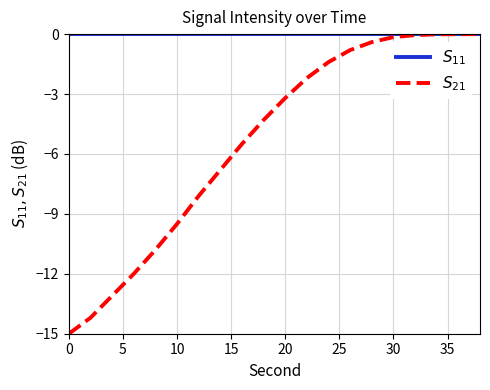

True or false: $S_{11}$ and $S_{21}$ cross at least once.

False